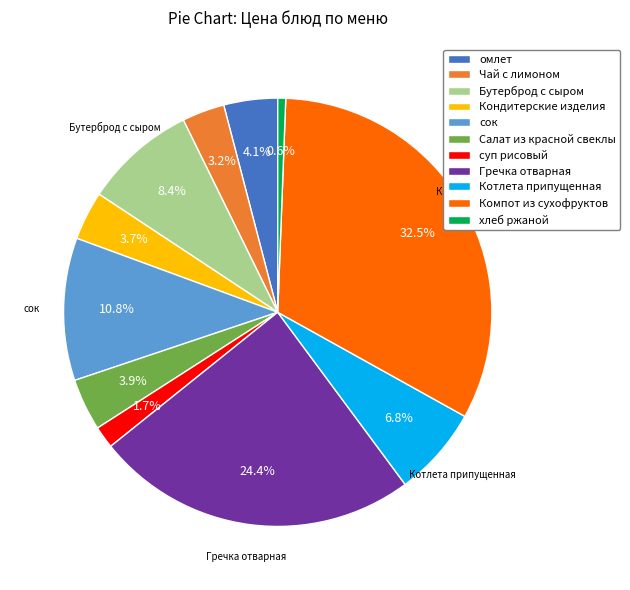

Is хлеб ржаной the majority of the pie?

No